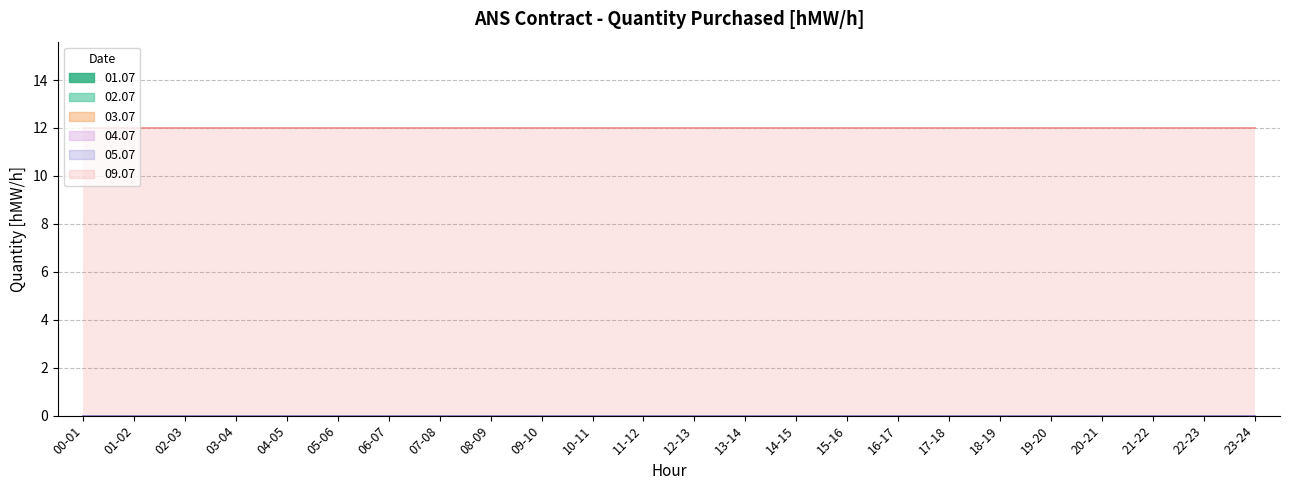

What is the greatest value displayed?

12